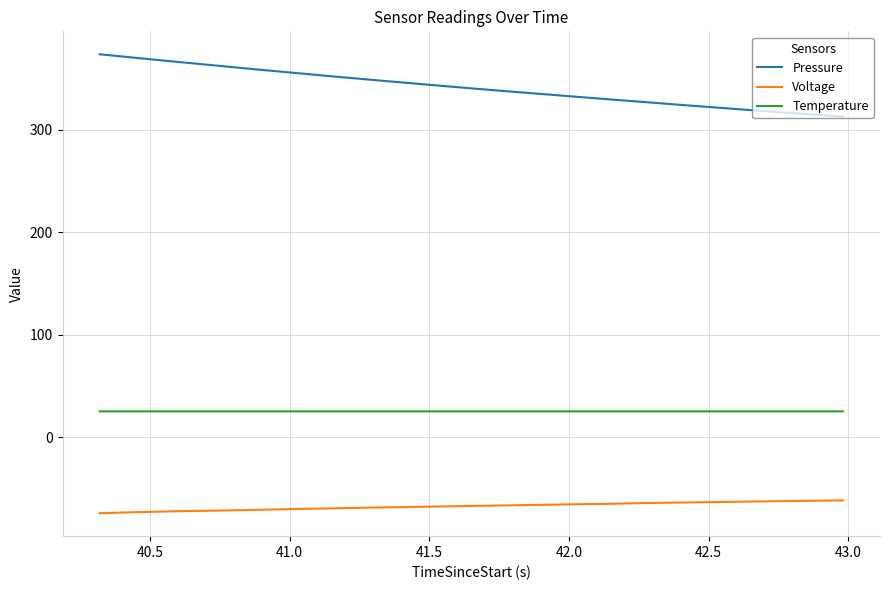

True or false: Pressure and Temperature intersect in this chart.

False